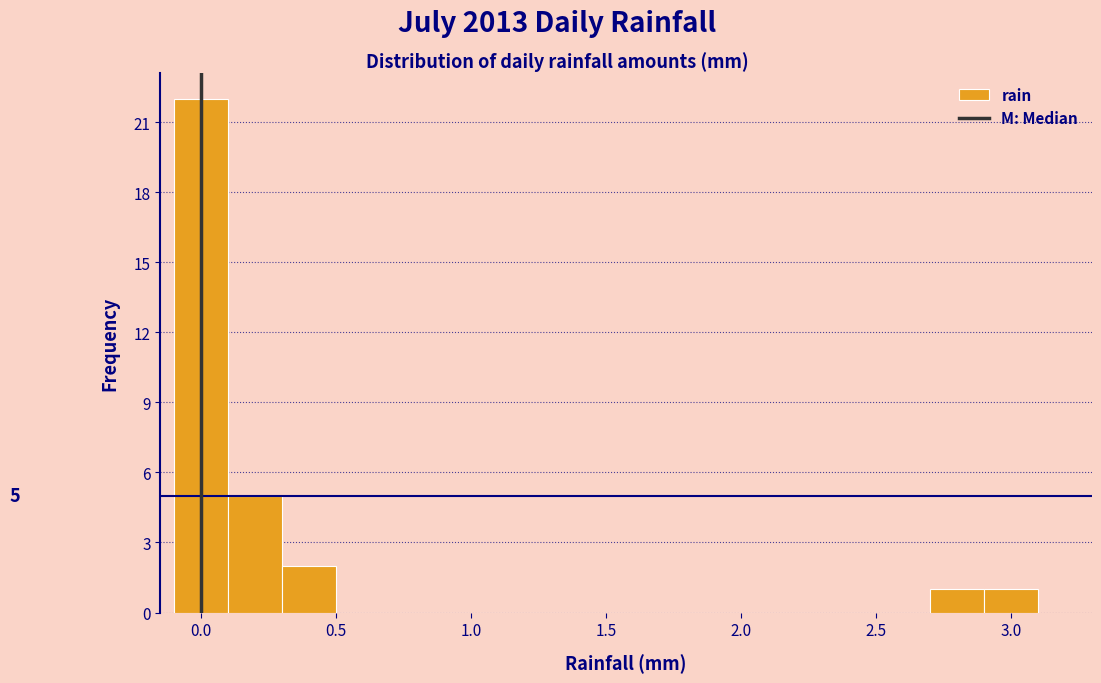

Which range on the x-axis has the tallest bar?

-0.1 to 0.1